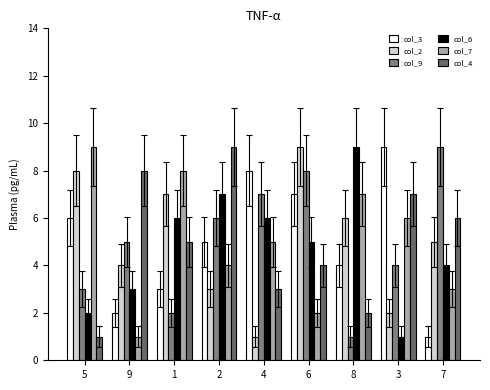

Rank the series by their maximum value, from lowest to highest.

col_3, col_2, col_9, col_6, col_7, col_4